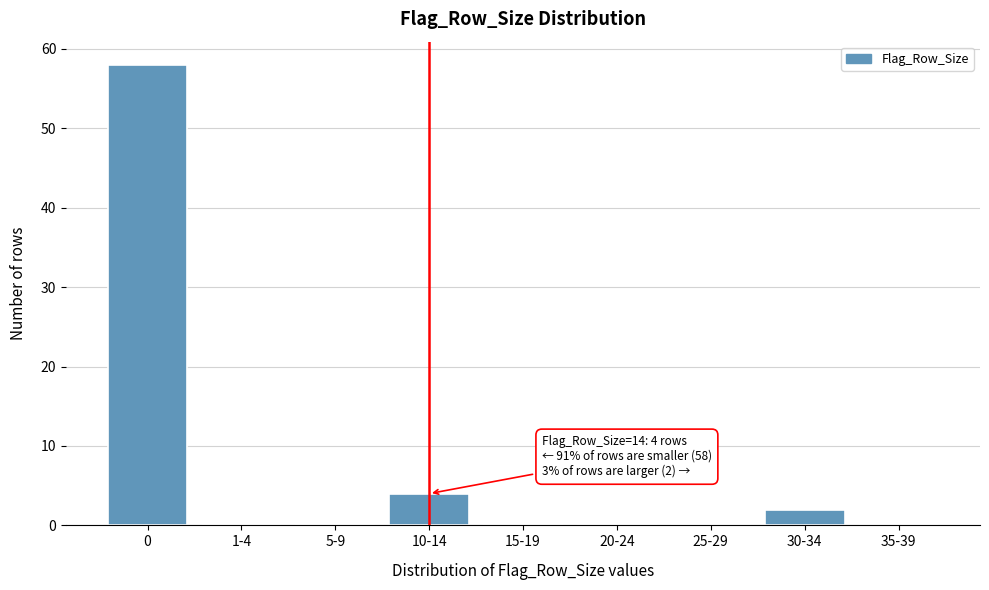

Reading left to right, extract all data points from this chart.

0=58	1-4=0	5-9=0	10-14=4	15-19=0	20-24=0	25-29=0	30-34=2	35-39=0